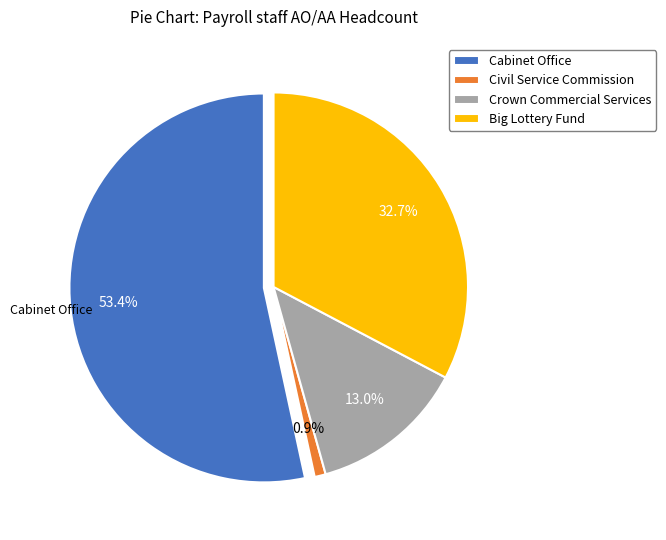

What is the change in value from Cabinet Office to Civil Service Commission?

-170